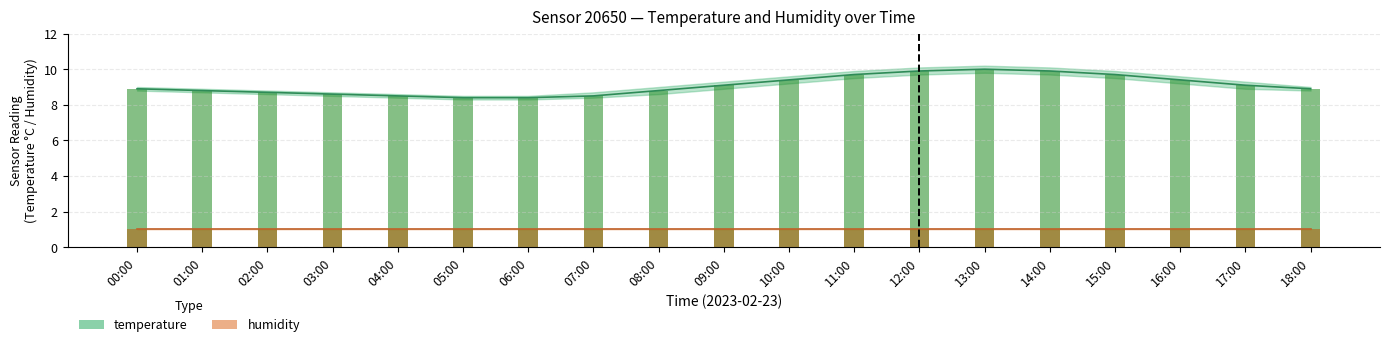

How many data points does each series have?

19